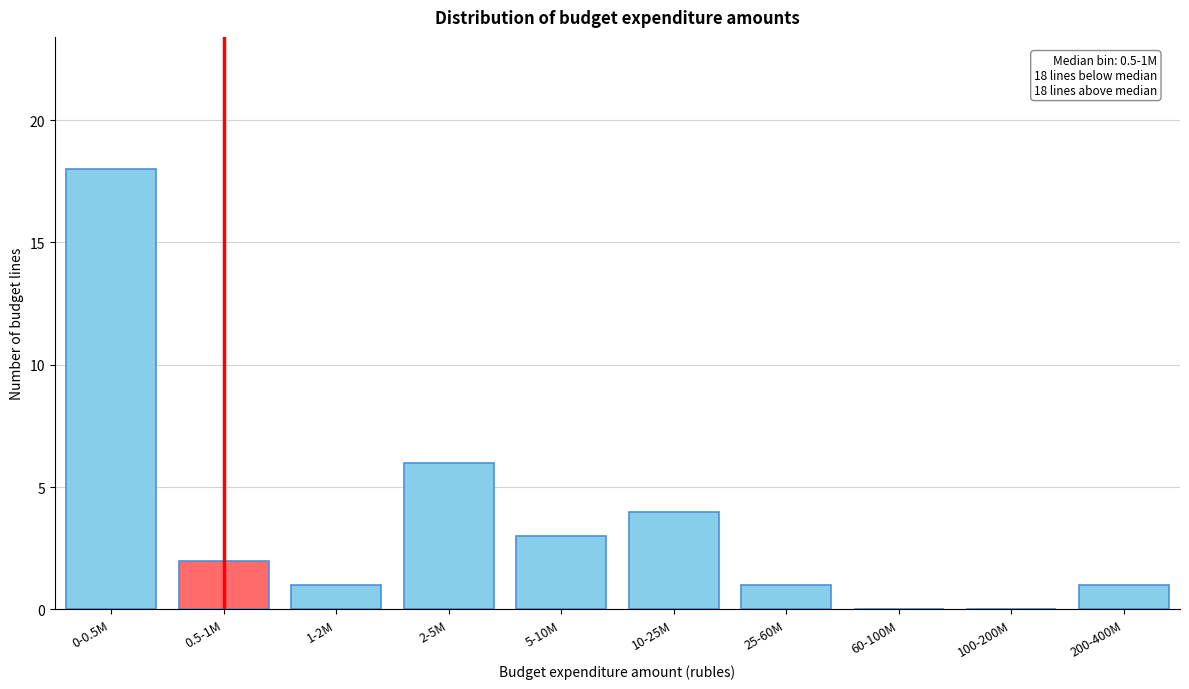

Reading left to right, list all the values displayed in this chart.

0-0.5M=18	0.5-1M=2	1-2M=1	2-5M=6	5-10M=3	10-25M=4	25-60M=1	60-100M=0	100-200M=0	200-400M=1